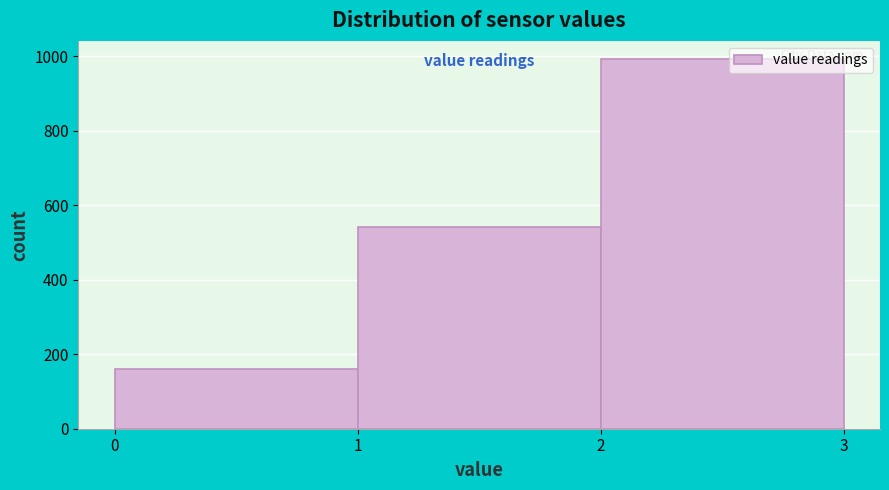

Over which range of the x-axis is the bar tallest?

2 to 3